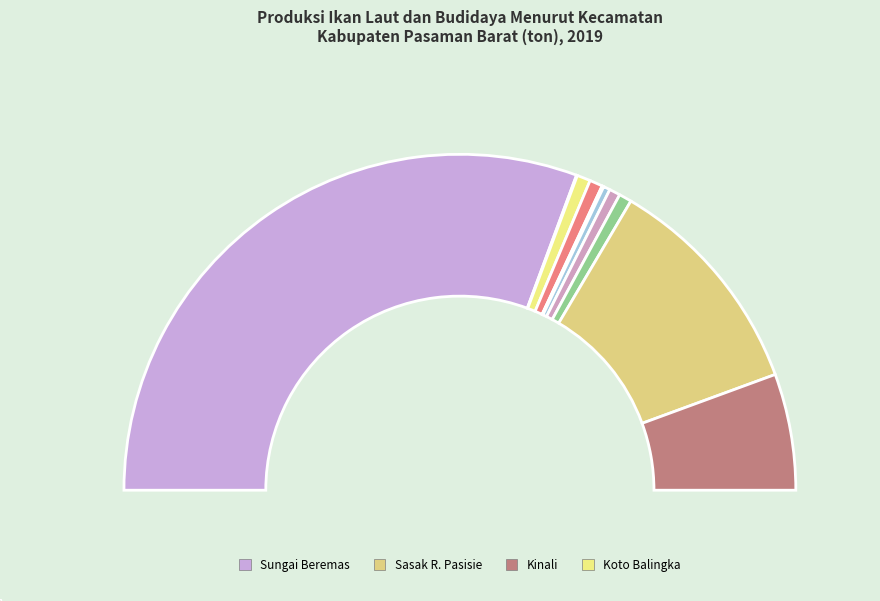

Is it true that Kinali is 11% of the pie?

True